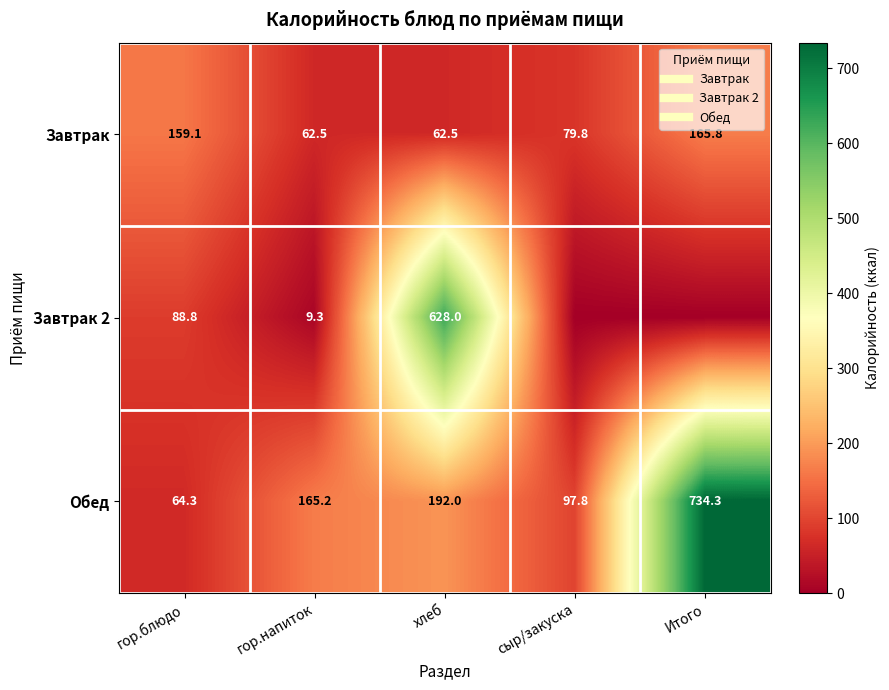

At which label is Обед closest to 399?

хлеб